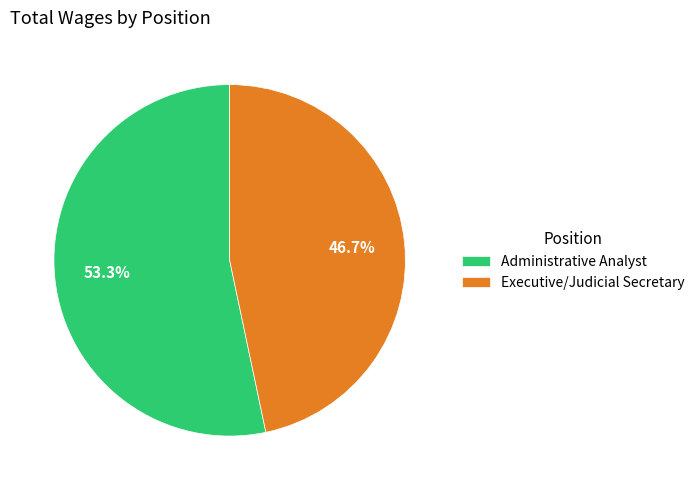

What is the majority slice?

Administrative Analyst